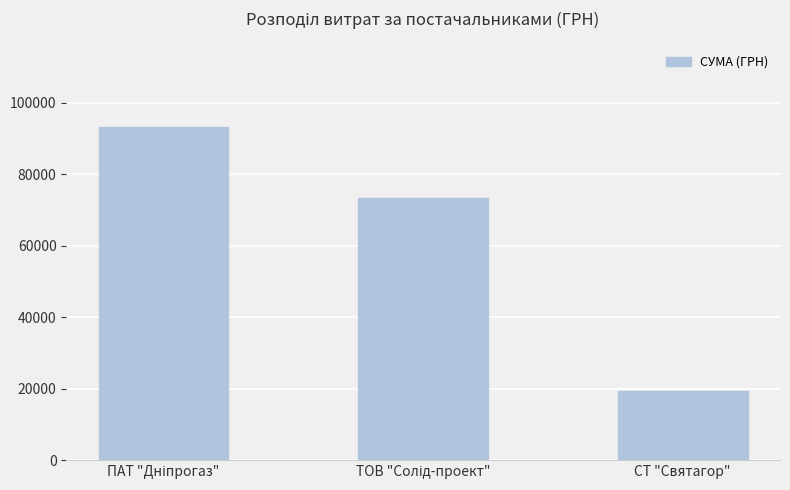

How many categories are shown in the chart?

3